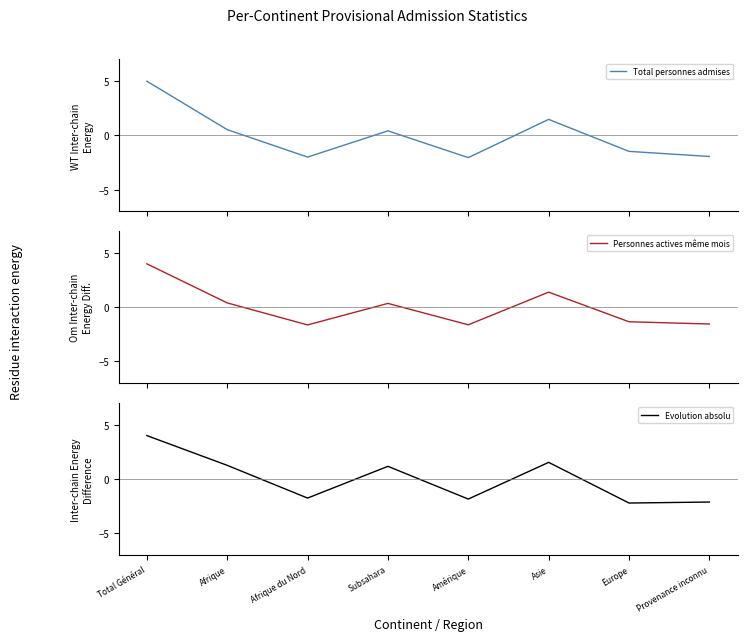

What is the sum of the Personnes actives même mois values at Provenance inconnu and Afrique?

-1.1